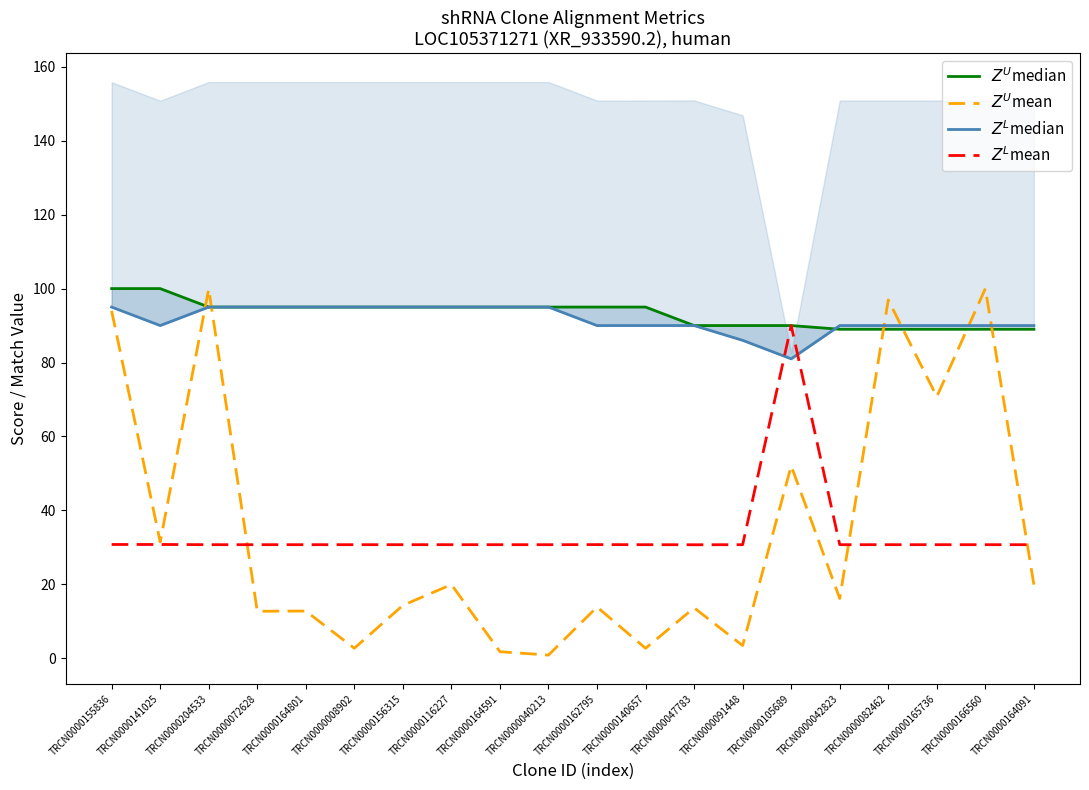

What is the label of the 6th point from the left?

TRCN0000008902